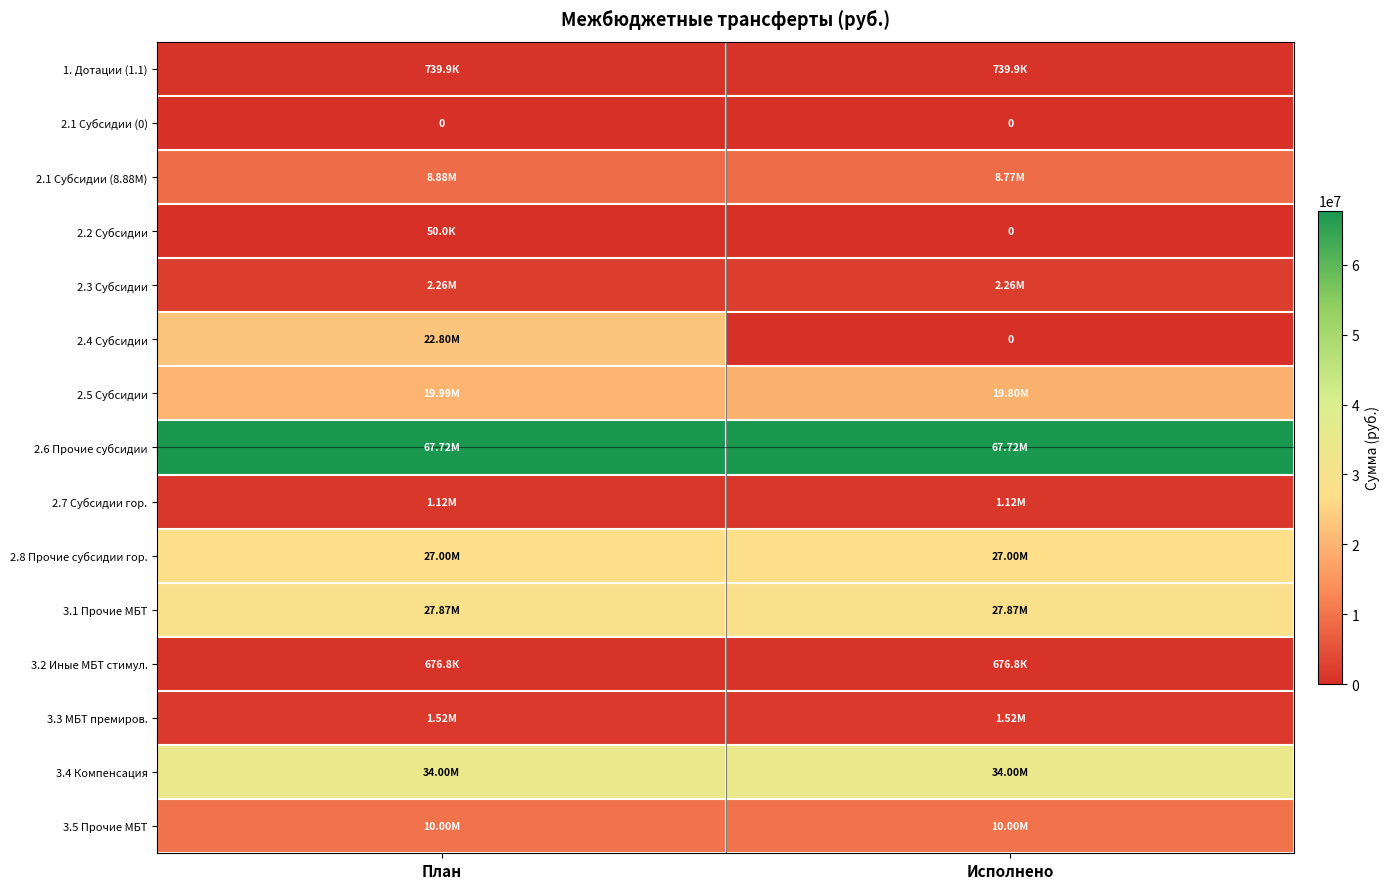

What is the spread (max minus min) of values at План?

67720884.8